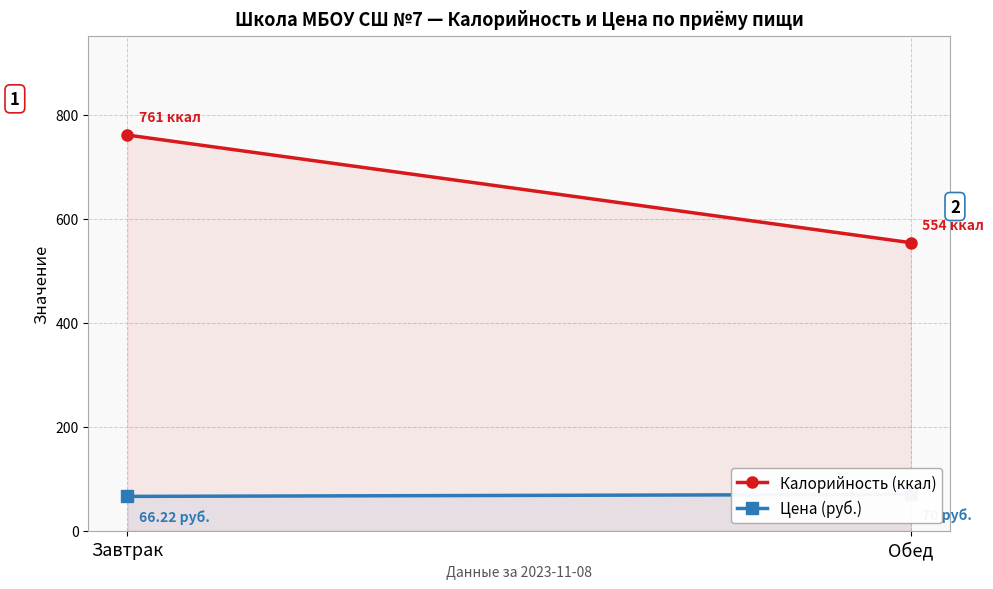

What is the sum of the Цена (руб.) values at Завтрак and Обед?

136.2